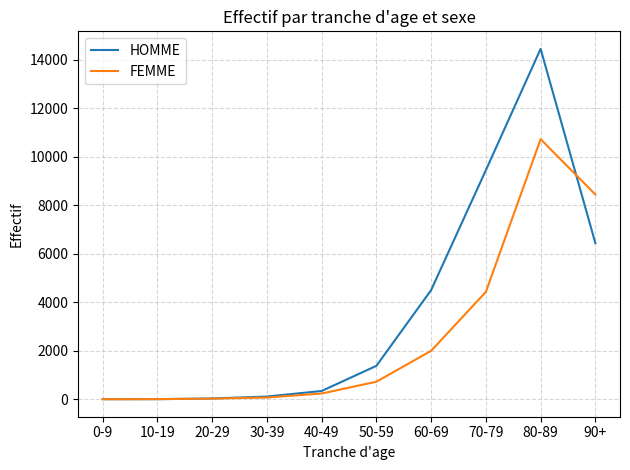

Which series changed the most between 10-19 and 70-79?

HOMME